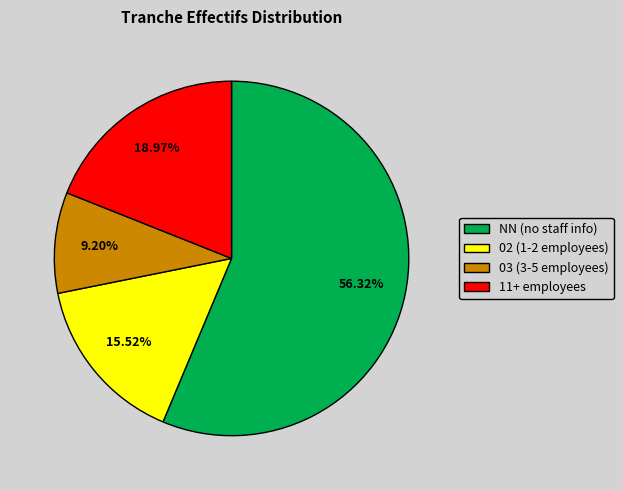

Approximately how many times larger is the value at NN (no staff info) compared to 03 (3-5 employees)?

6.1